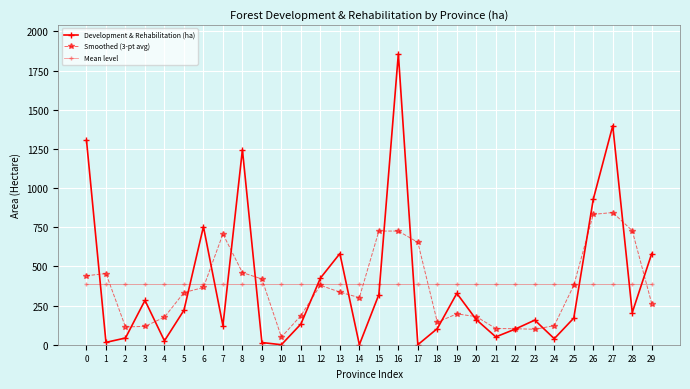

What is the total value across all series at 24?

545.8